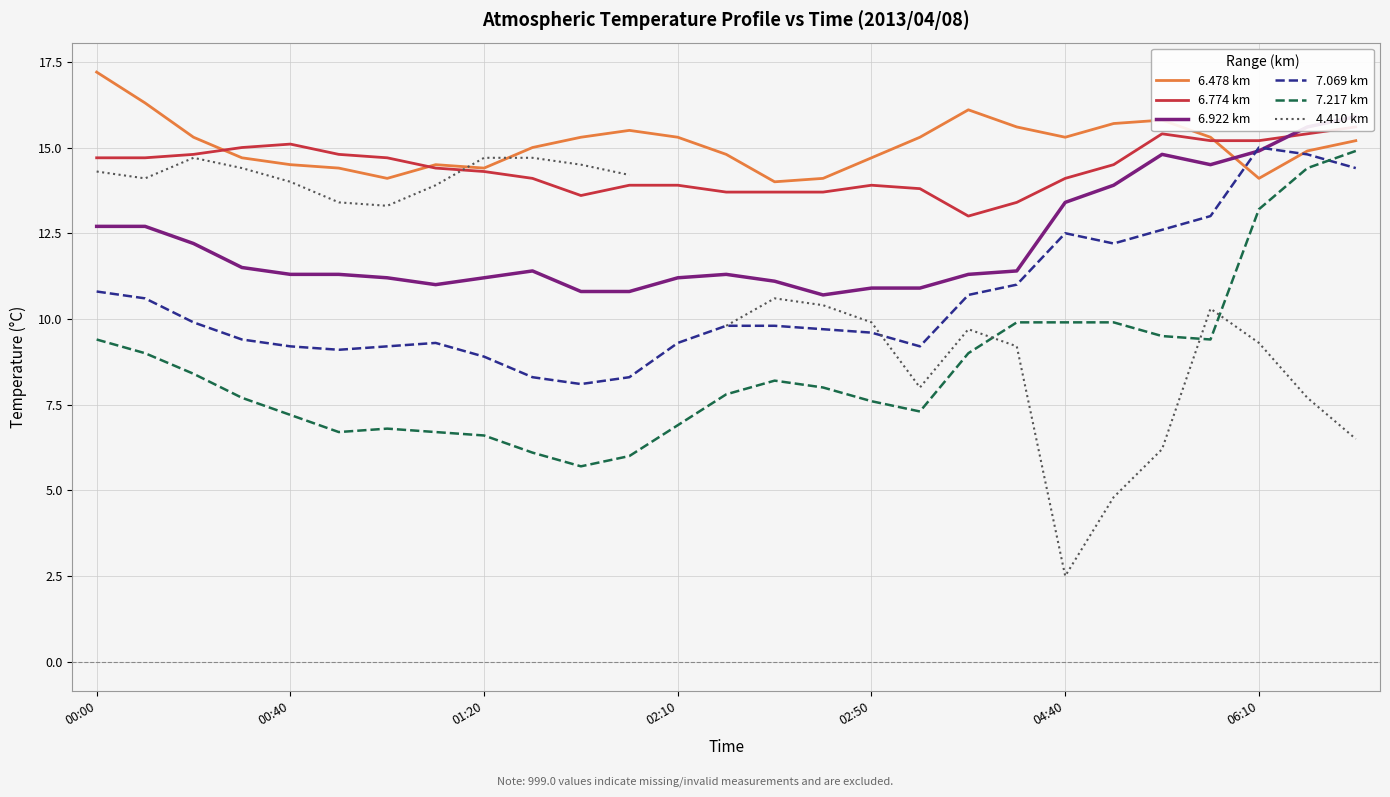

What is the highest value of the 7.069 km series?

15.0